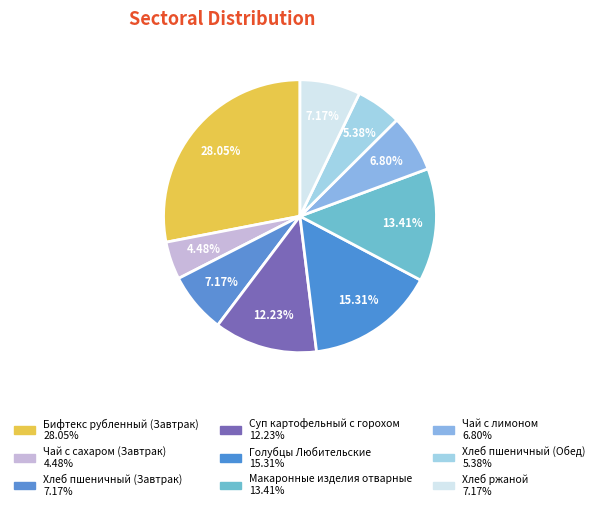

To the nearest percent, what portion does Хлеб пшеничный (Завтрак) represent?

7%